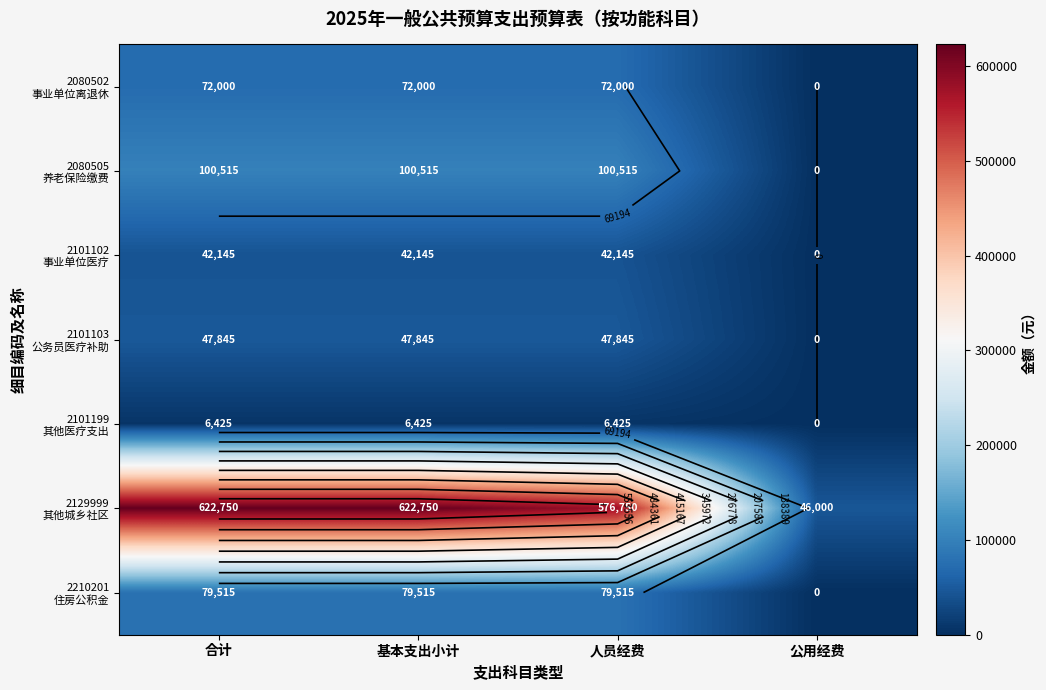

Which has a higher value, 人员经费 or 合计?

人员经费